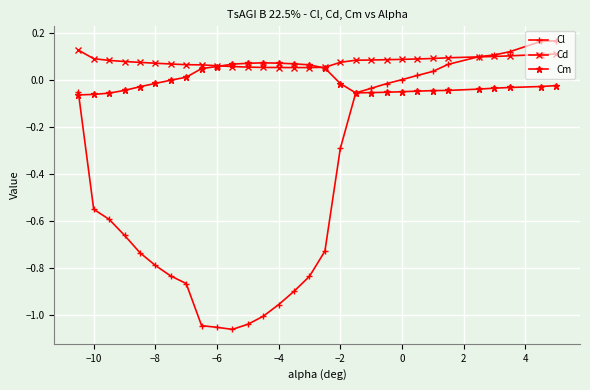

Which series has the largest total across all categories?

Cd